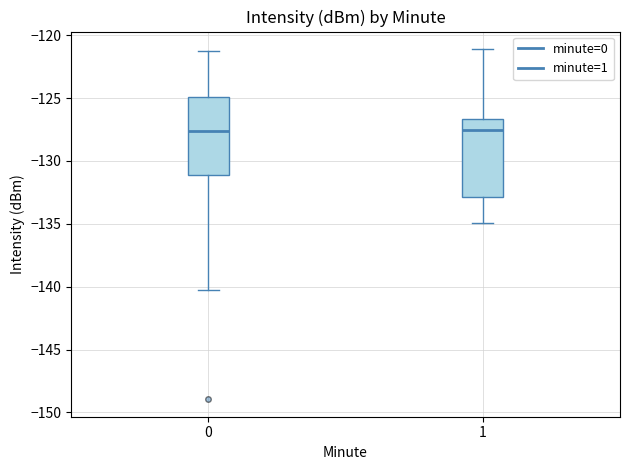

Where is the upper edge of the box at x = 1 on the y-axis? The values are not printed on the chart, so give them approximately, as read against the axis.

-126.5